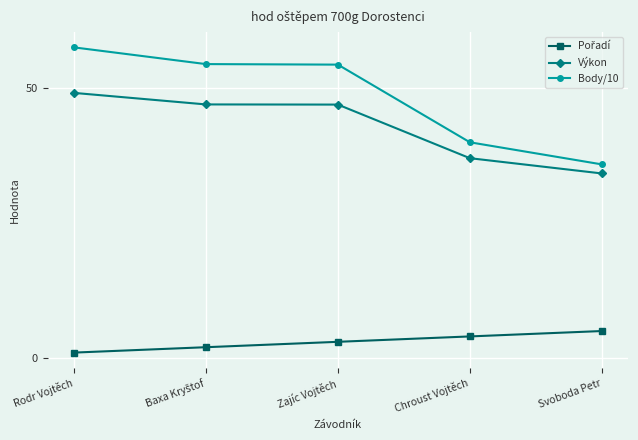

Which series has the largest total across all categories?

Body/10